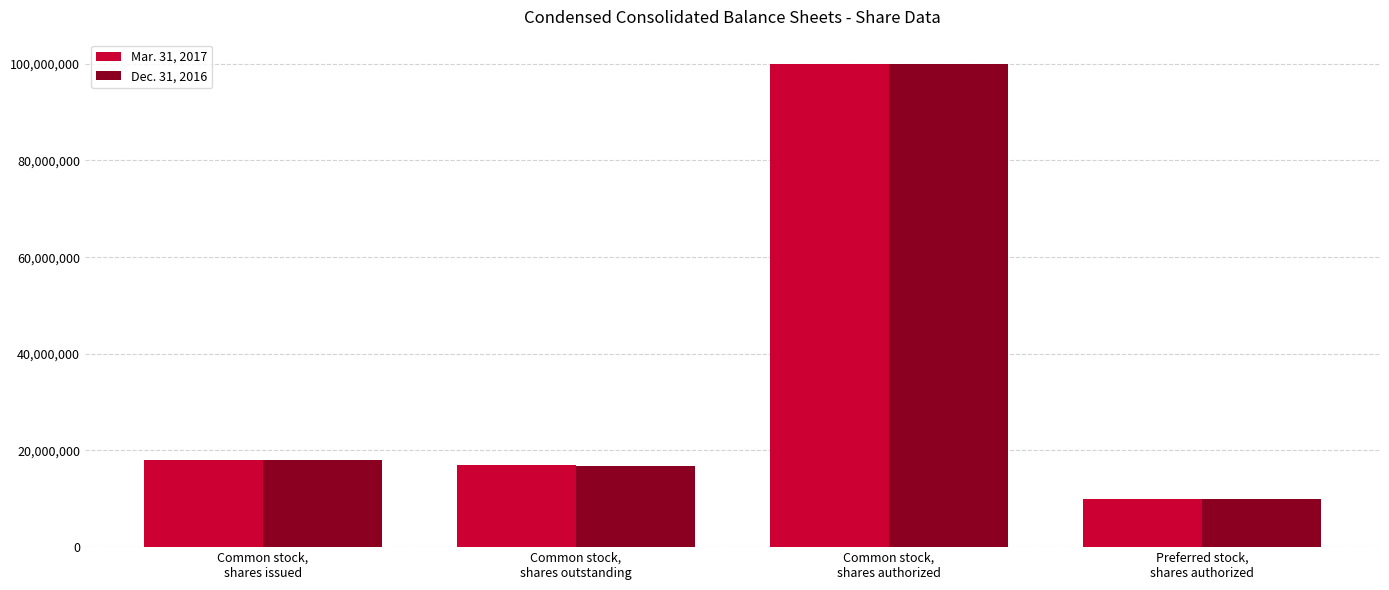

How many values in the Dec. 31, 2016 series are below 17970590?

2